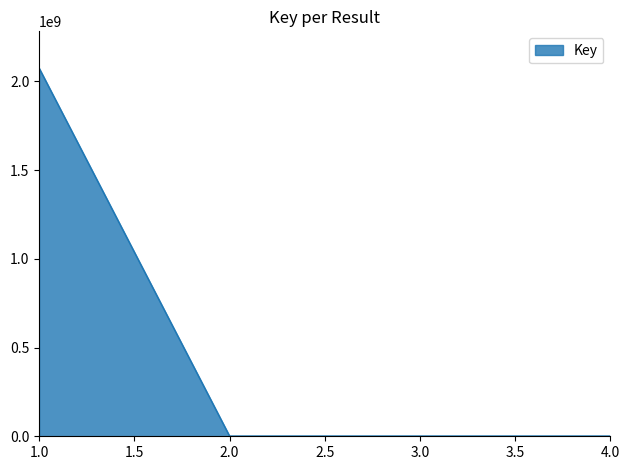

At which category does the data reach its first local peak?

3.0